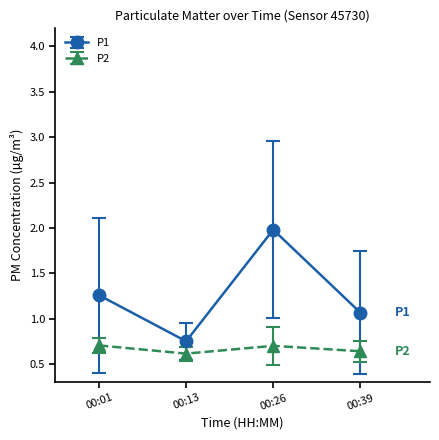

Does the chart have visible grid lines?

No